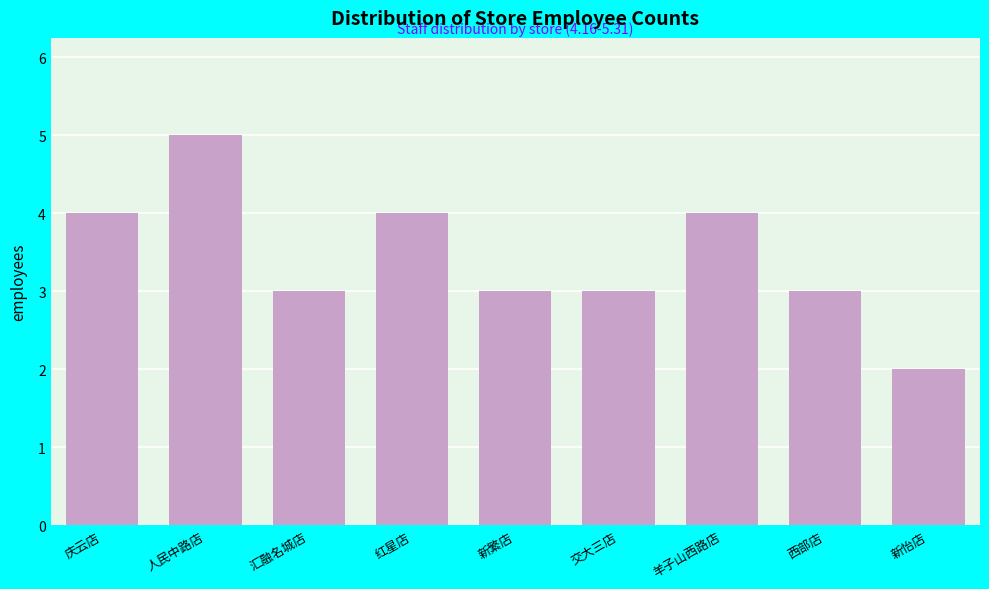

Reading left to right, extract all data points from this chart.

庆云店=4	人民中路店=5	汇融名城店=3	红星店=4	新繁店=3	交大三店=3	羊子山西路店=4	西部店=3	新怡店=2